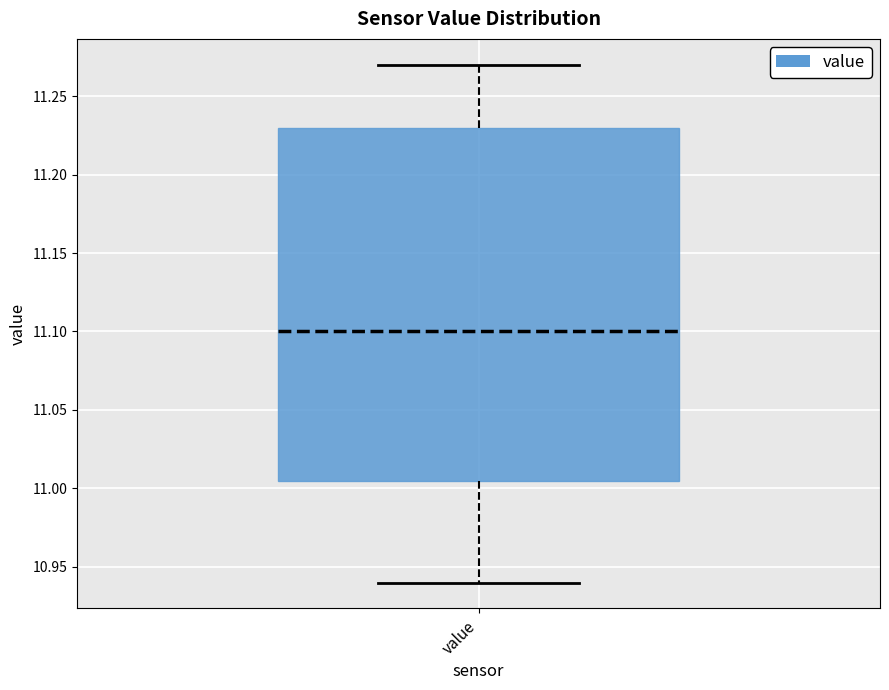

Read this box plot against the y-axis: the position of the median line, the range covered by the box, and the ends of both whiskers. The values are not printed on the chart, so give them approximately, as read against the axis.

median 11.100, box 11.005 to 11.230, whiskers 10.940 to 11.270